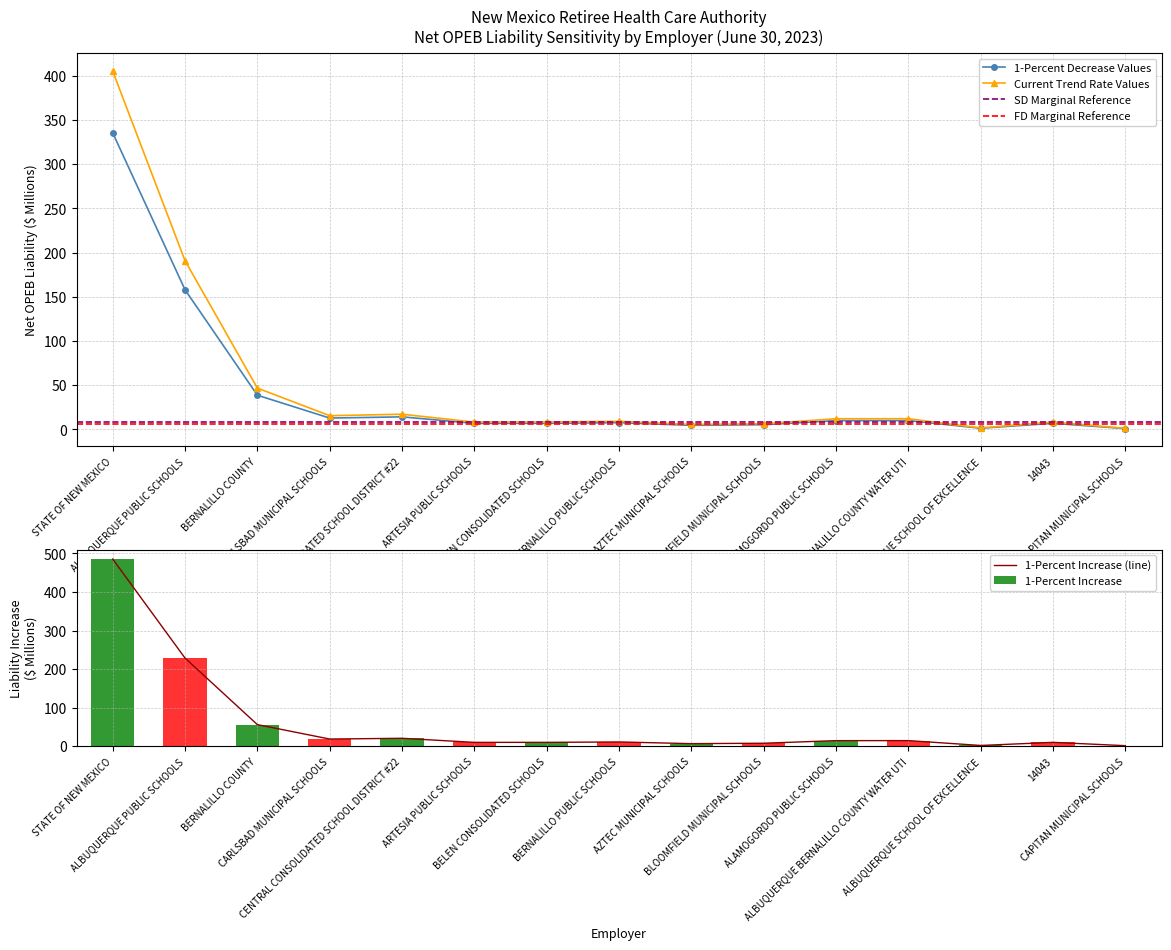

What is the maximum value for 1-Percent Decrease Values?

335.5